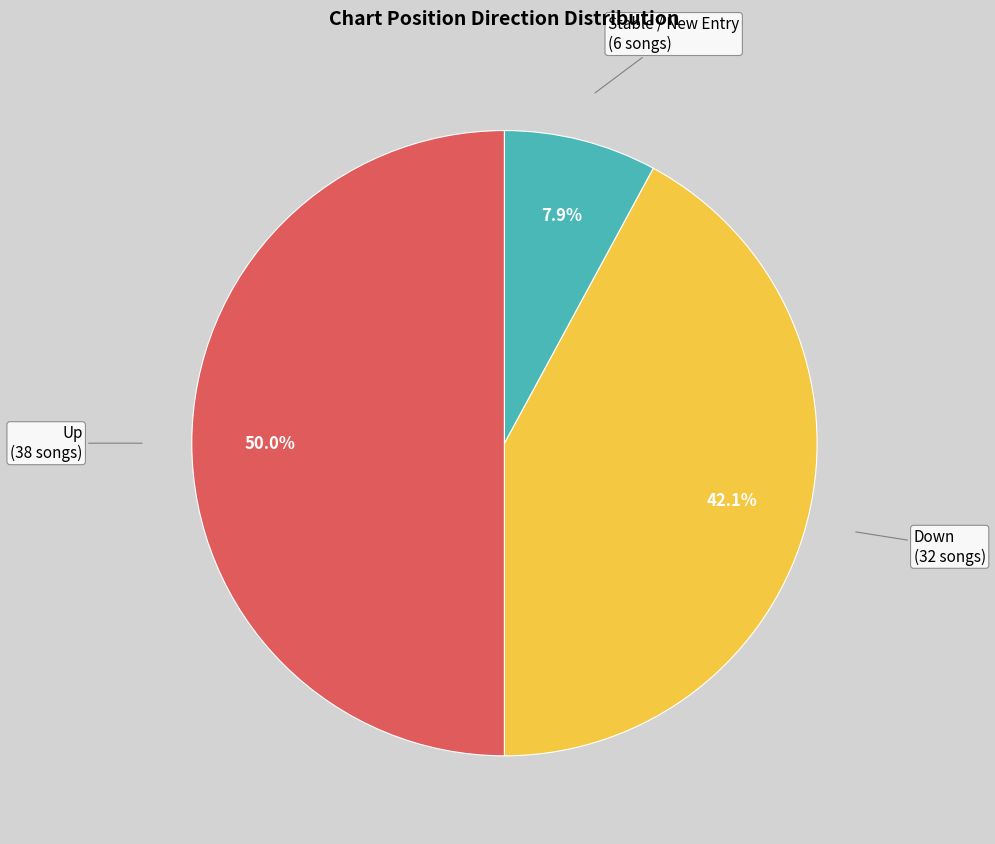

Which slice is the largest?

Up